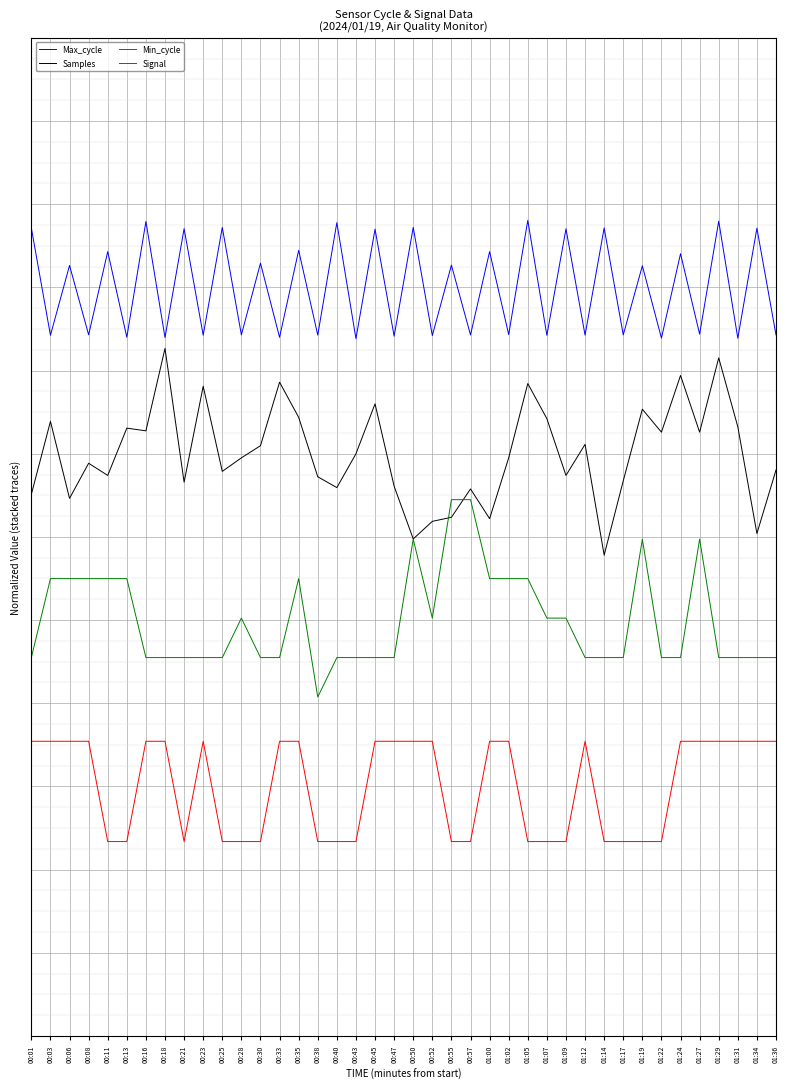

What are all the series names shown in the legend?

Max_cycle, Samples, Min_cycle, Signal